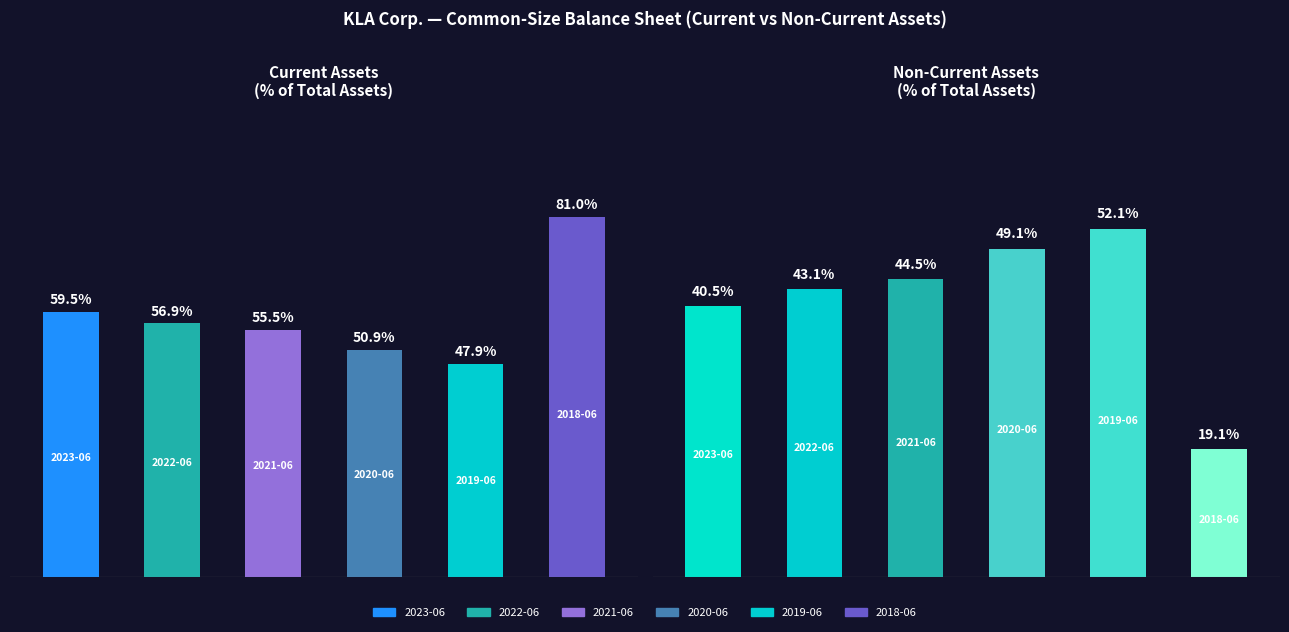

What is the sum of all 2020-06-30 values?

1.0